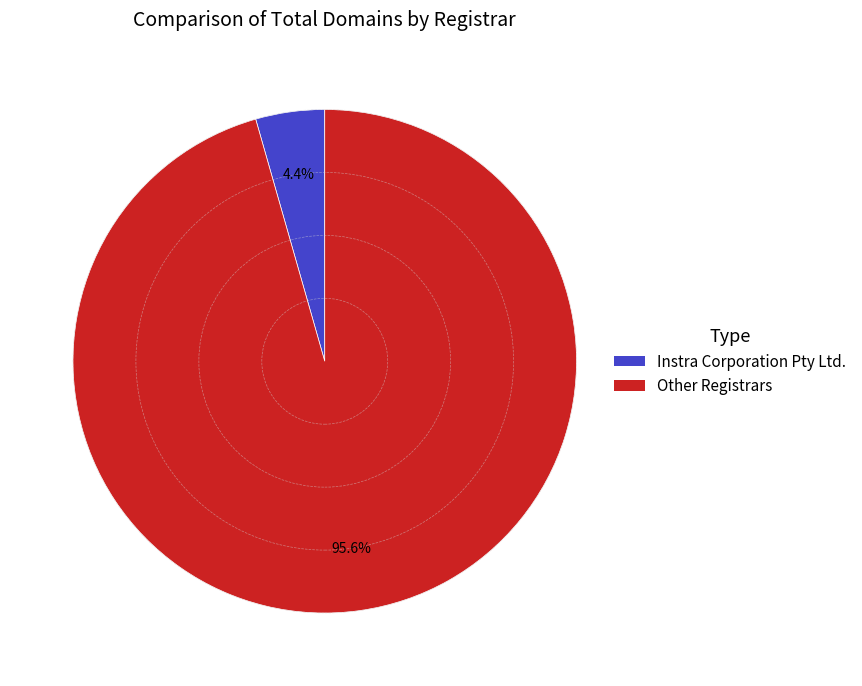

Rank the categories by value from lowest to highest.

Instra Corporation Pty Ltd., Other Registrars